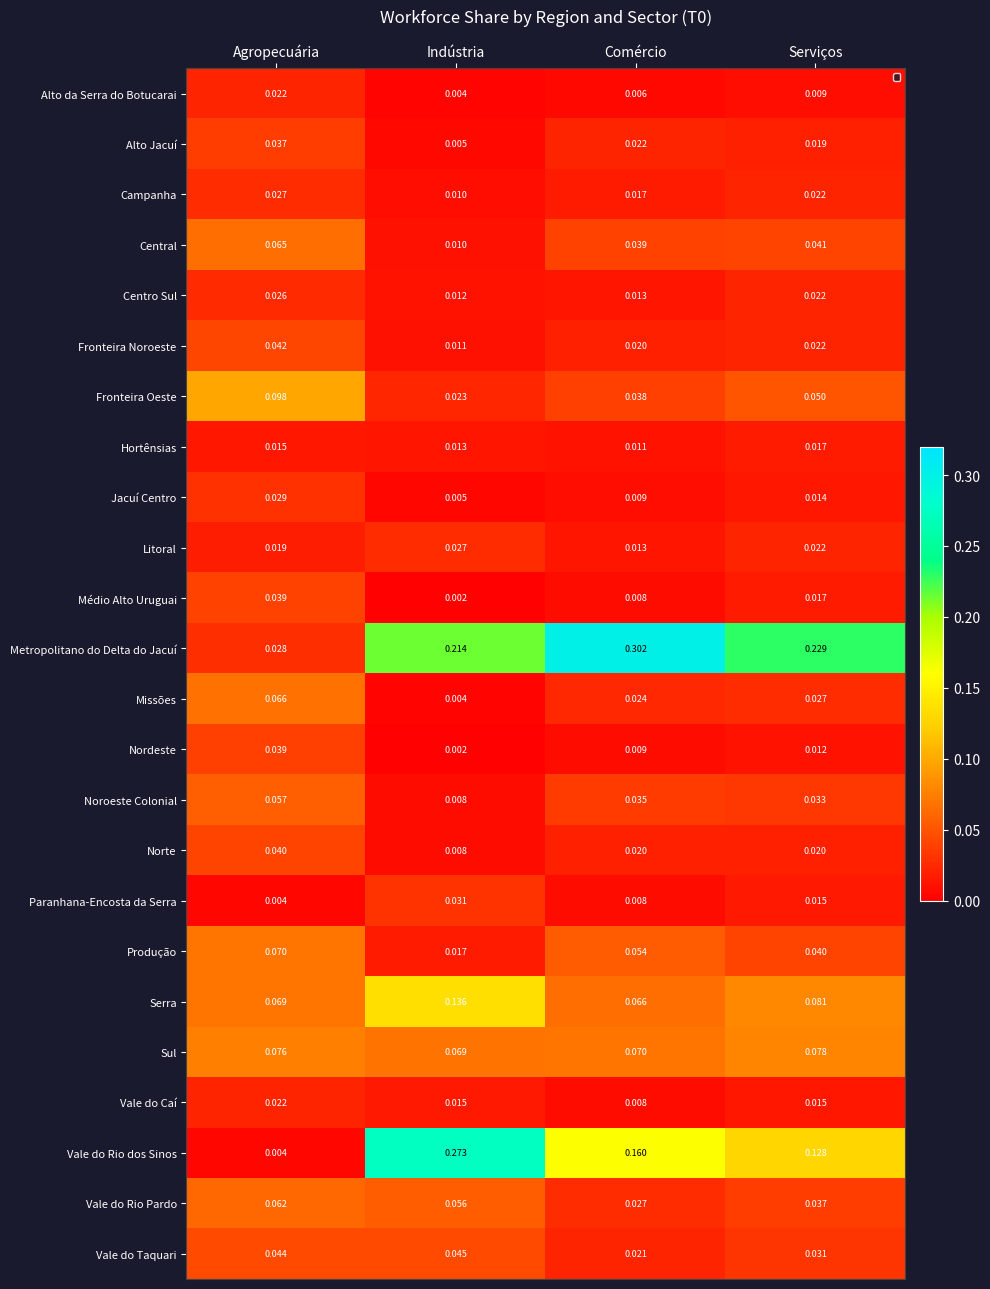

Rank the series at Comércio from highest to lowest value.

Metropolitano do Delta do Jacuí, Vale do Rio dos Sinos, Sul, Serra, Produção, Central, Fronteira Oeste, Noroeste Colonial, Vale do Rio Pardo, Missões, Alto Jacuí, Vale do Taquari, Norte, Fronteira Noroeste, Campanha, Litoral, Centro Sul, Hortênsias, Jacuí Centro, Nordeste, Vale do Caí, Paranhana-Encosta da Serra, Médio Alto Uruguai, Alto da Serra do Botucarai